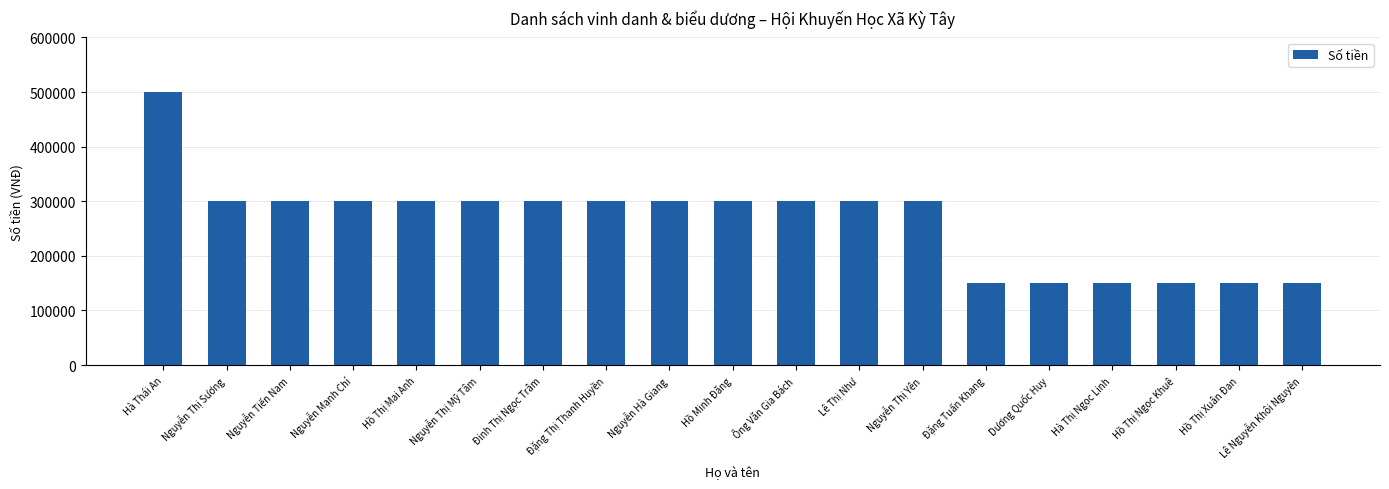

Is it true that the value at Hồ Thị Ngọc Khuê is 76003?

False